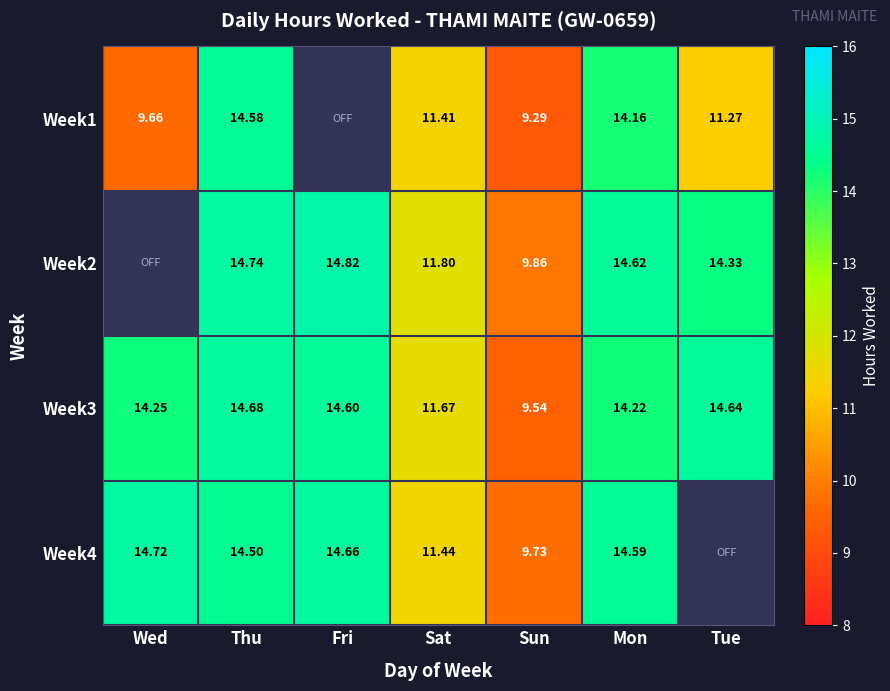

Is the value of Week2 at Mon greater than the value of Week1 at Thu?

Yes